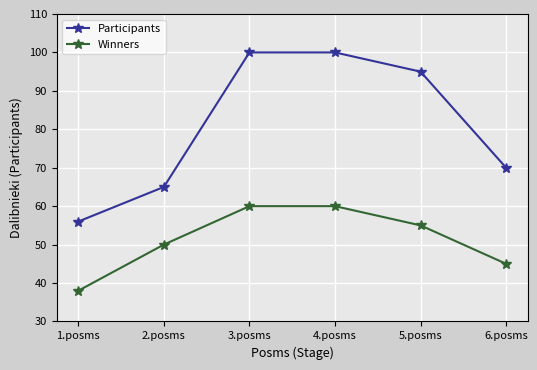

What is the sum of all Participants values?

486